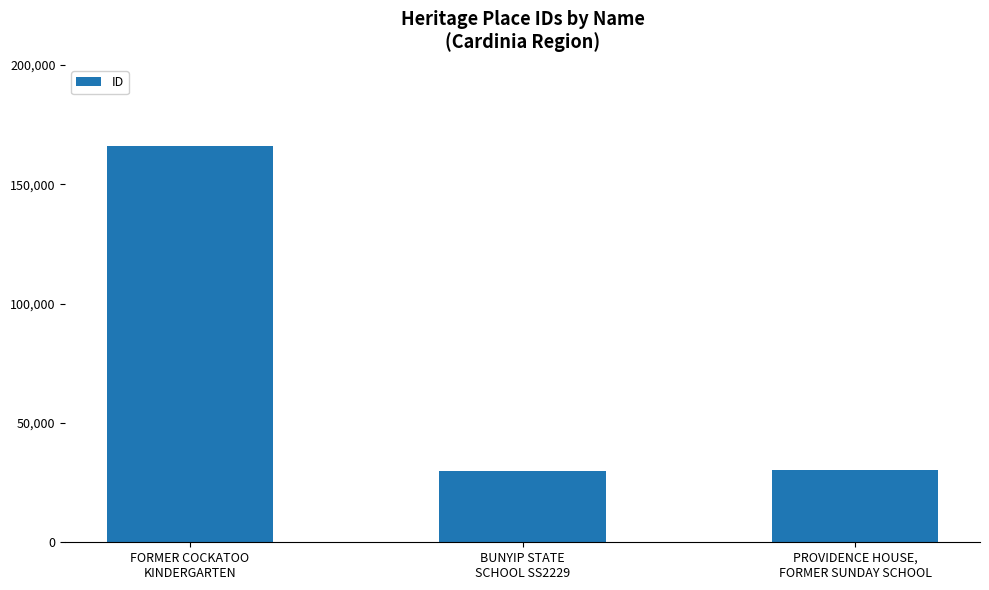

Does the chart contain stacked bars?

No